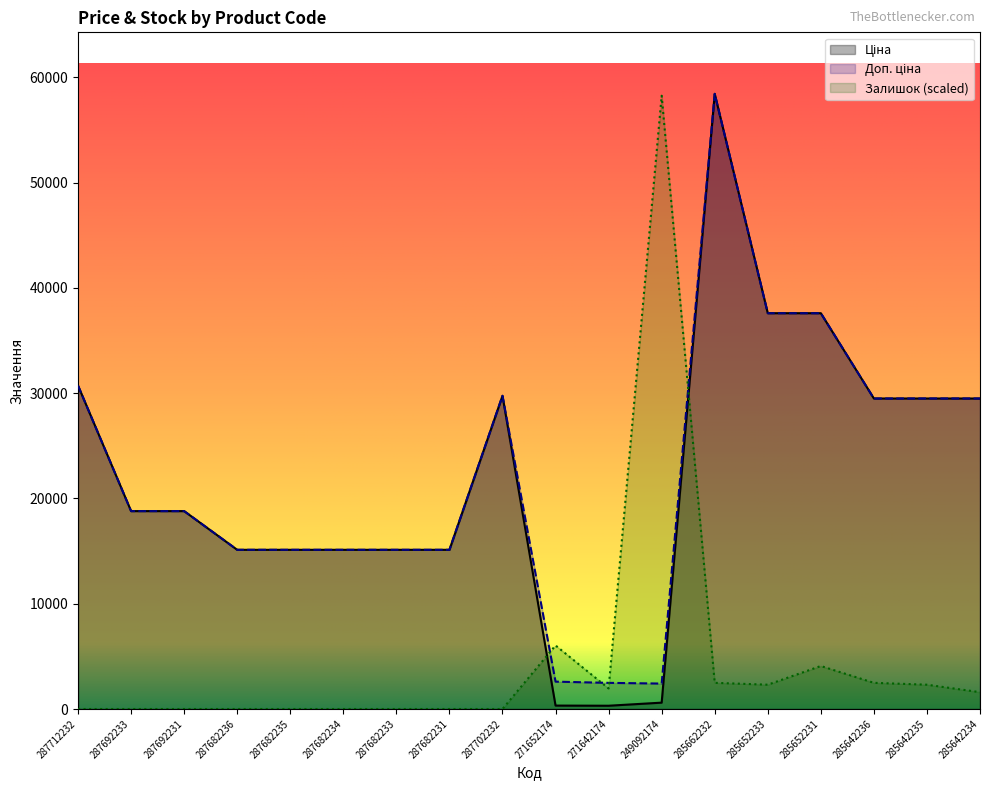

Between 287682231 and 249092174, which series saw the biggest shift?

Залишок (scaled)